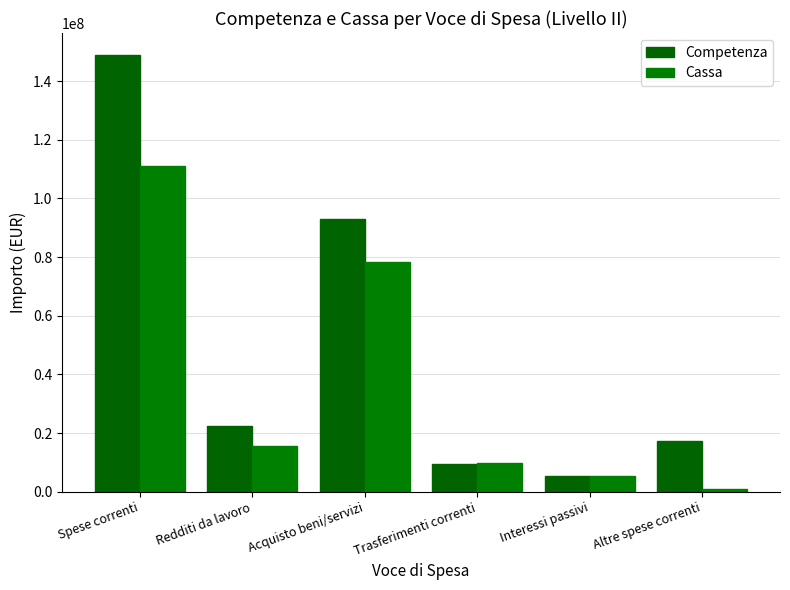

True or false: Cassa has a value of 123918595.8 at Acquisto beni/servizi.

False